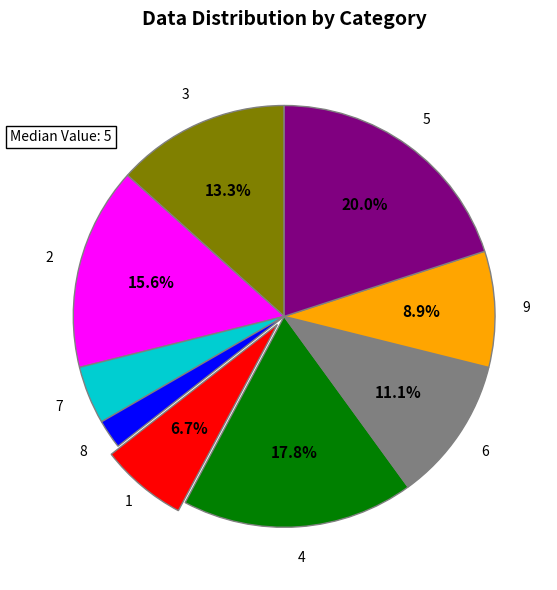

The 5 slice represents 14% of the pie. True or false?

False